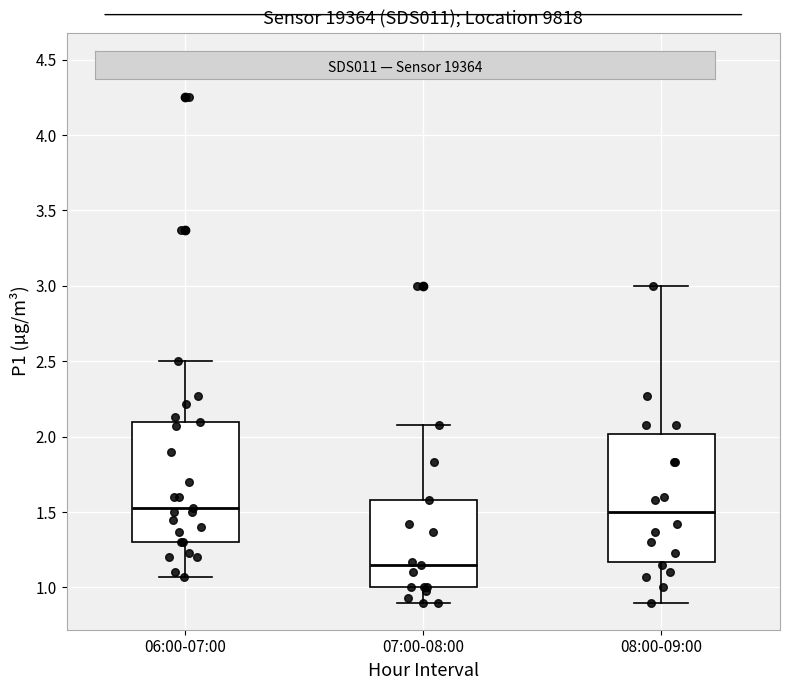

Reading left to right, transcribe this box plot: for each box, give where its median line is, the range the box spans, and where its two whiskers end, as read against the y-axis. The values are not printed on the chart, so give them approximately, as read against the axis.

06:00-07:00: median 1.55, box 1.30 to 2.10, whiskers 1.05 to 2.50
07:00-08:00: median 1.15, box 1.00 to 1.60, whiskers 0.90 to 2.10
08:00-09:00: median 1.50, box 1.15 to 2.00, whiskers 0.90 to 3.00